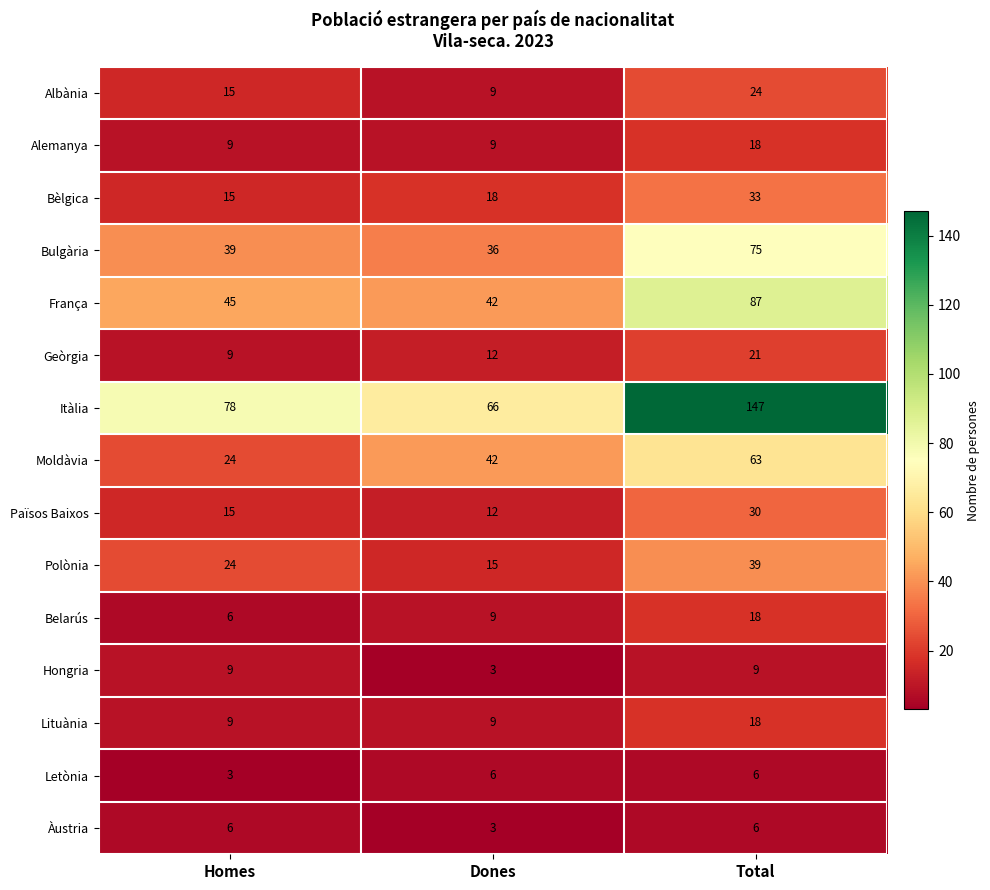

What is the average value of the Albània series?

16